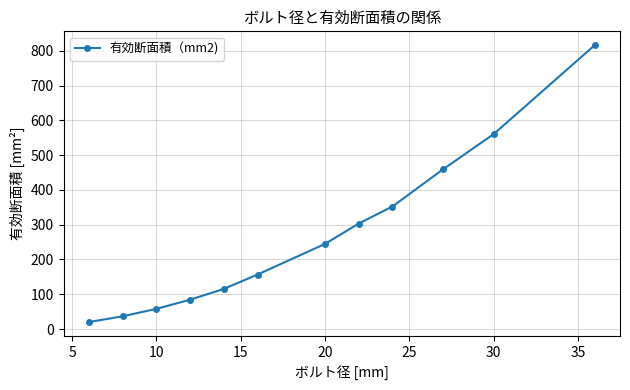

What is the smallest value displayed?

20.1